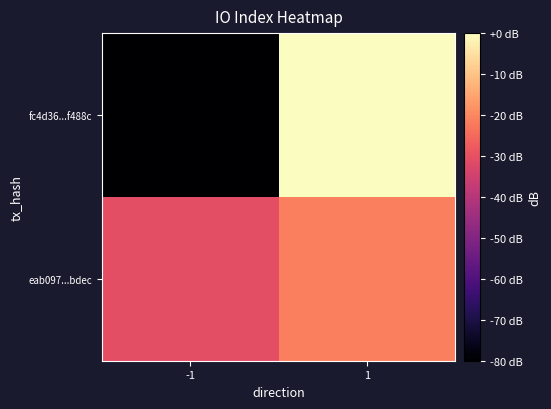

At which category is the sum across all series the highest?

1